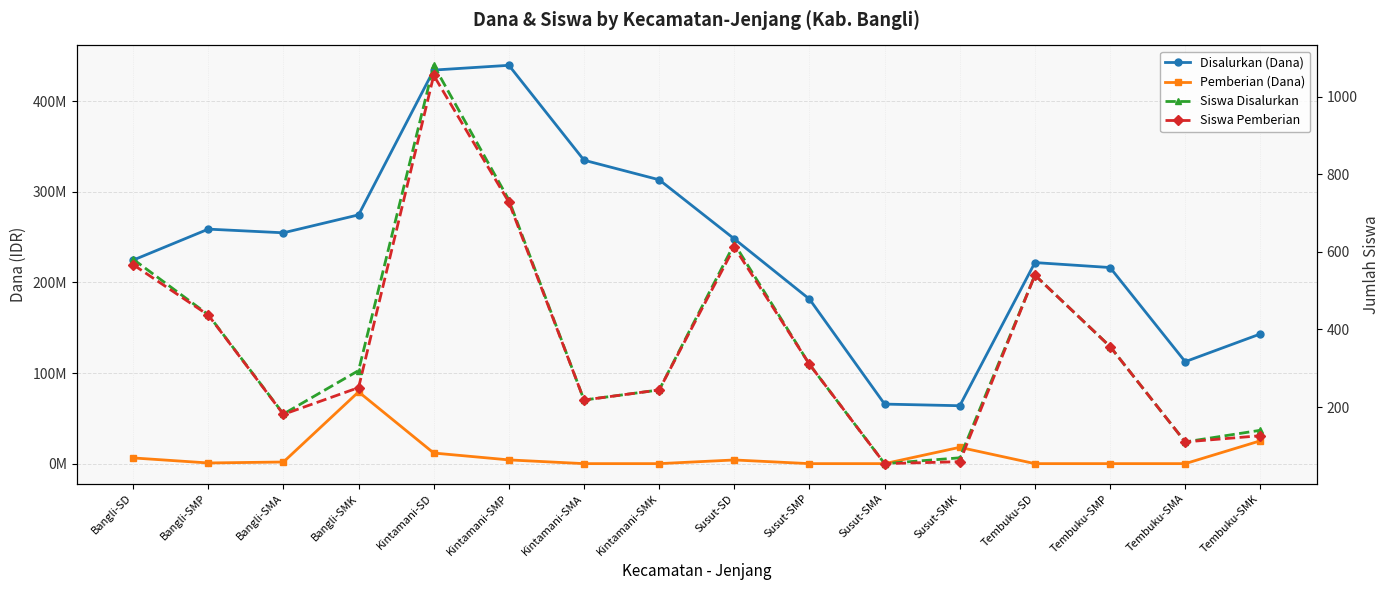

Does the chart display data point markers on the line(s)?

Yes